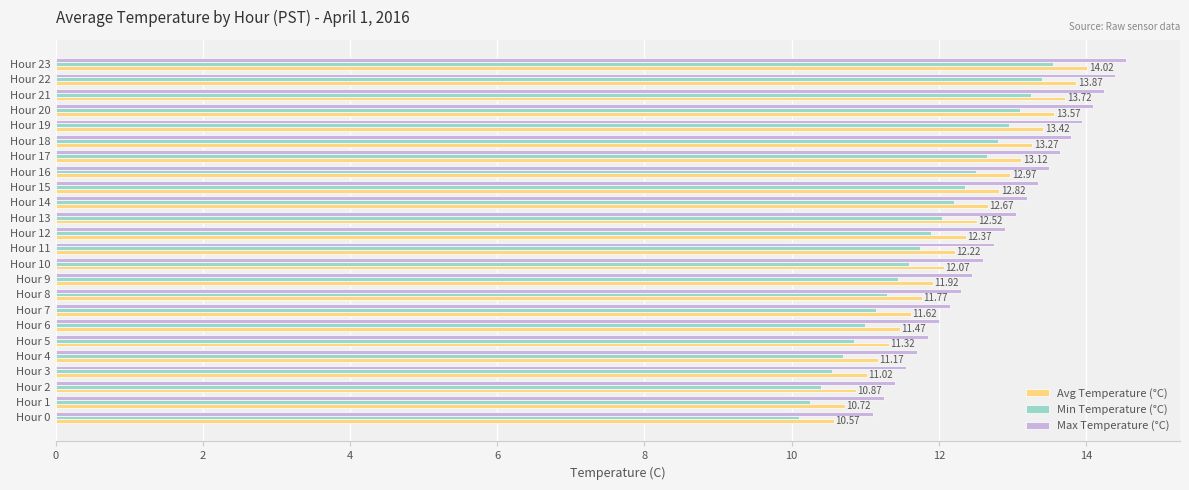

What is the sum of all Max Temperature (°C) values?

307.8